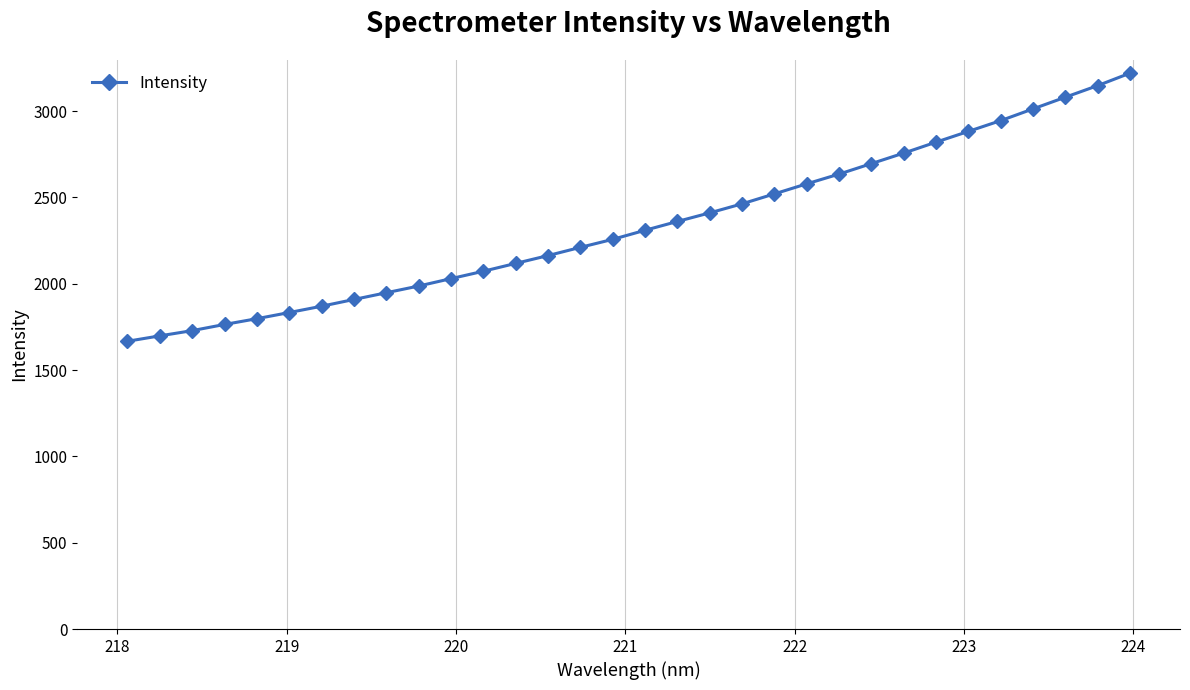

What is the value of the 7th point from the left?

1869.8